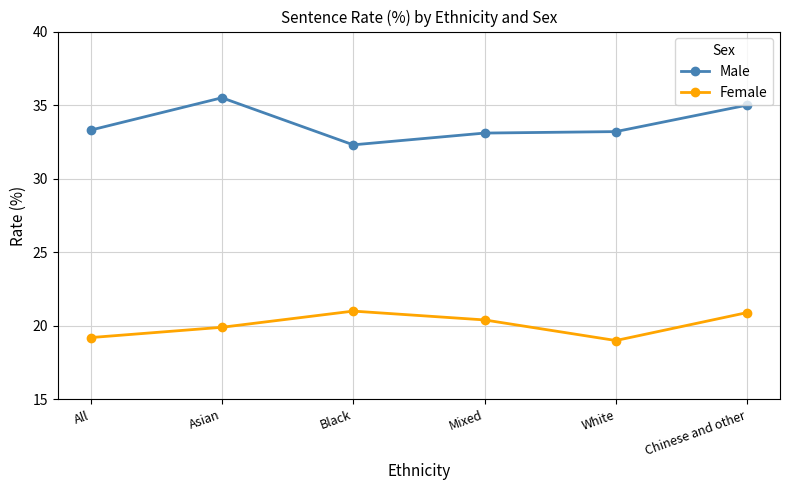

What value does the Female series have at Black?

21.0